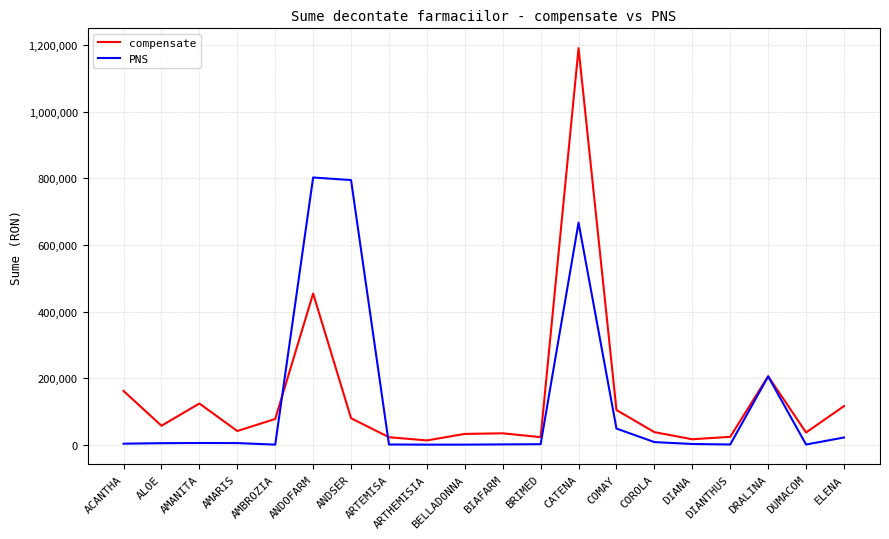

What is the approximate value of PNS at ACANTHA?

2921.1